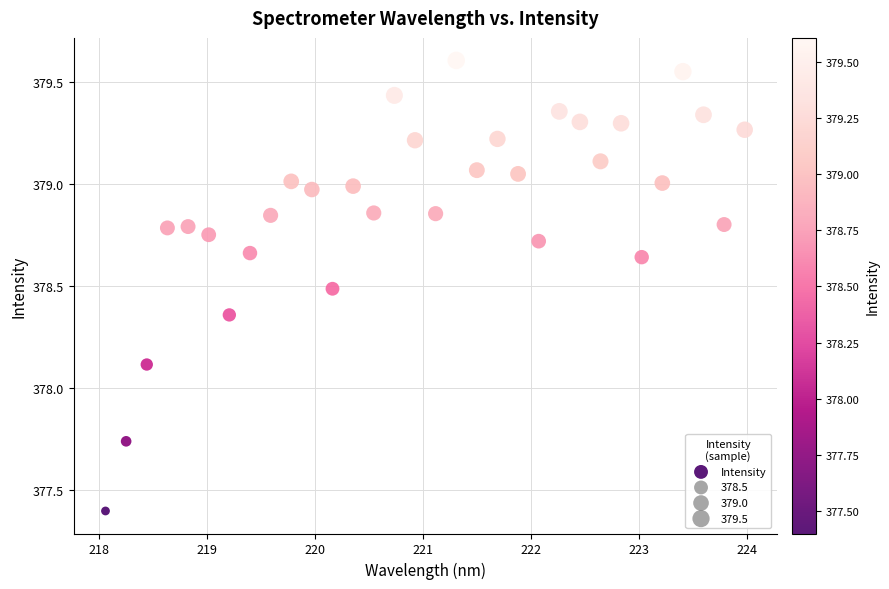

What Y value in the scatter plot is closest to 378?

378.1